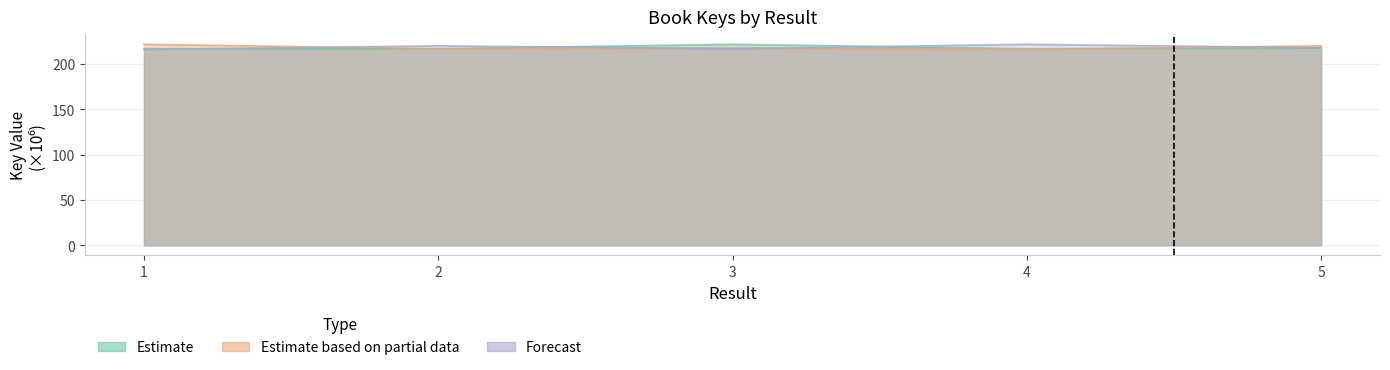

What is the difference between the maximum and minimum values in the Estimate series?

4.9